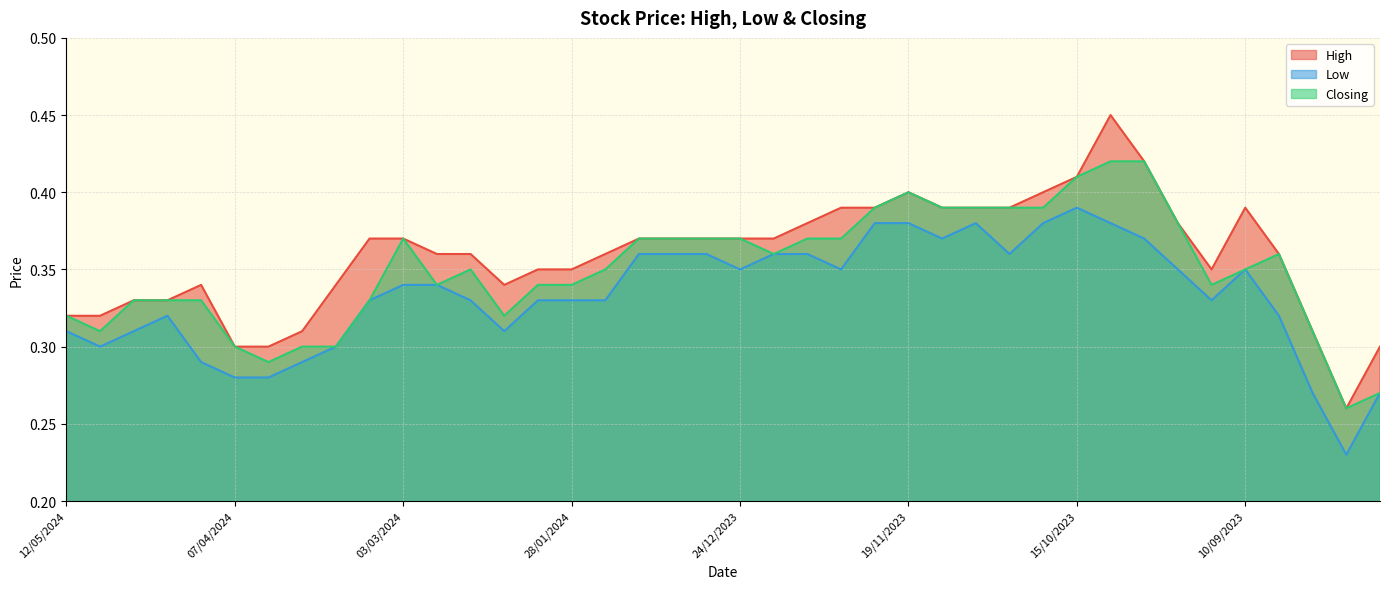

Between 24/03/2024 and 17/03/2024, which series saw the biggest shift?

High